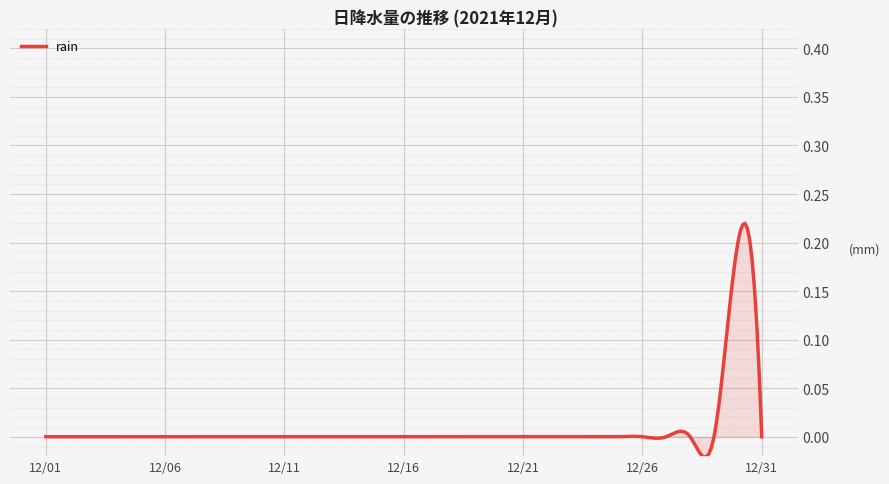

How many series are shown in this chart?

1